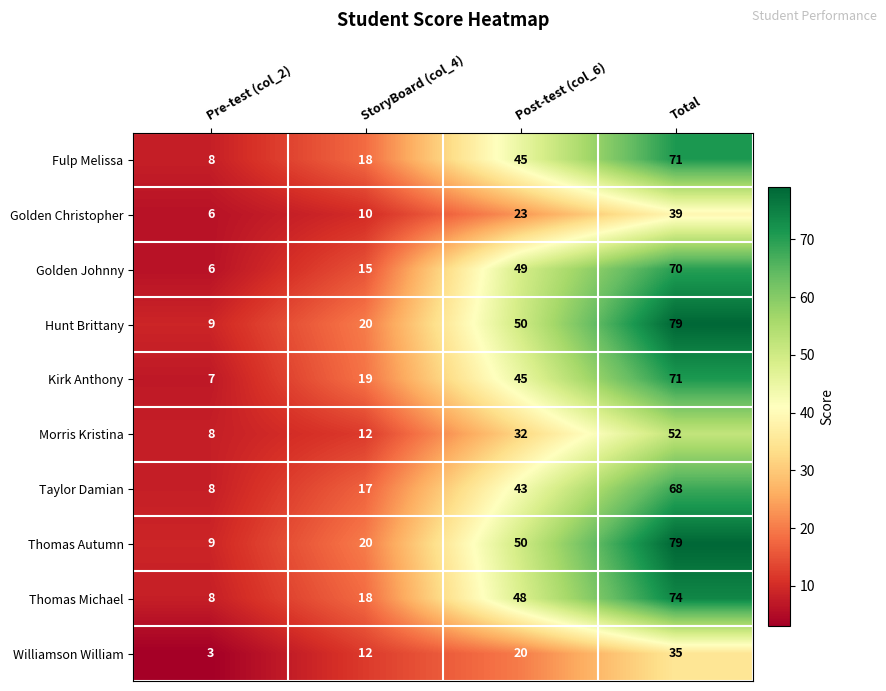

At which label is Golden Johnny closest to 38?

Post-test (col_6)